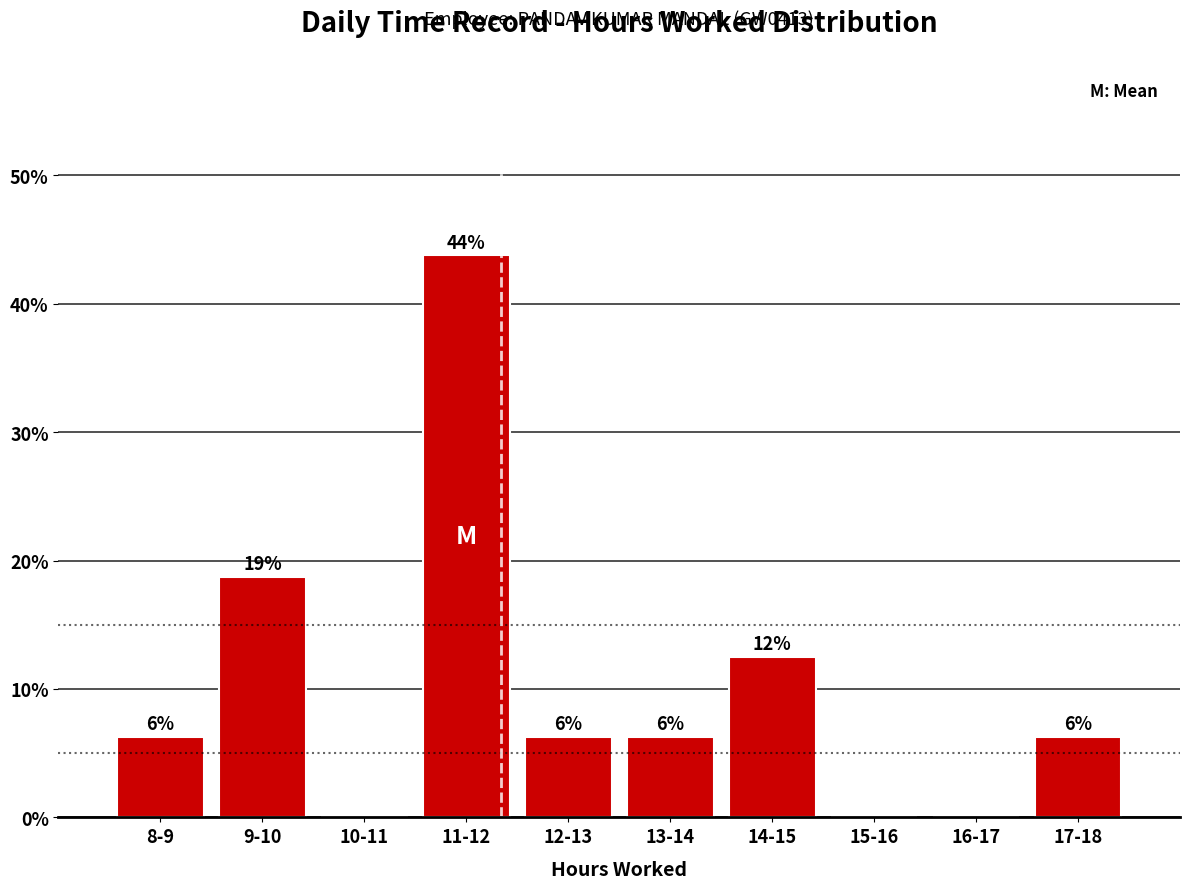

Are the bars horizontal?

No